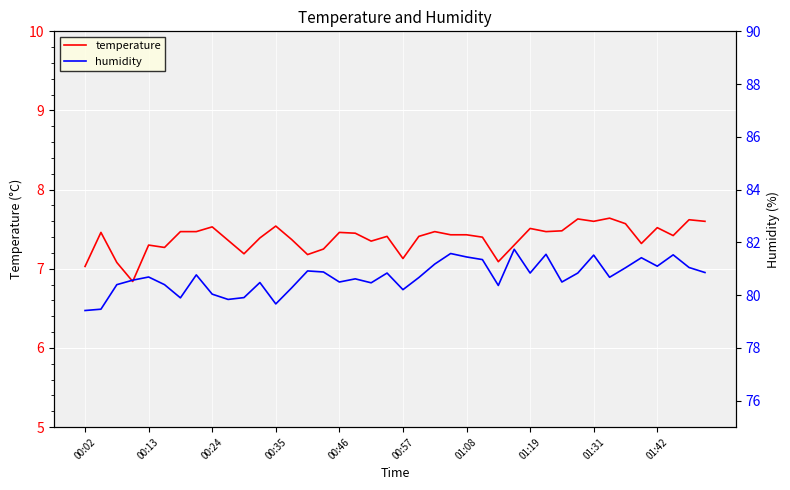

At how many categories does at least one series exceed 13?

40